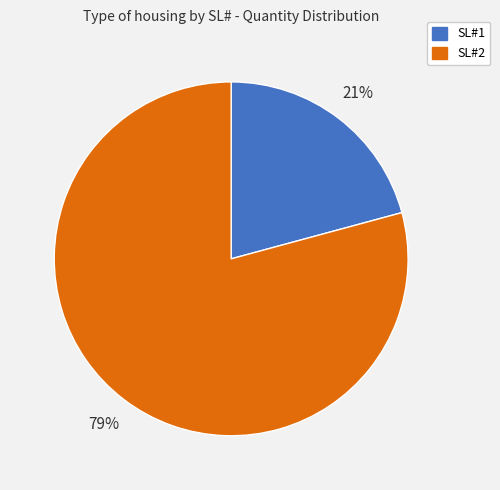

How many slices are in this pie chart?

2